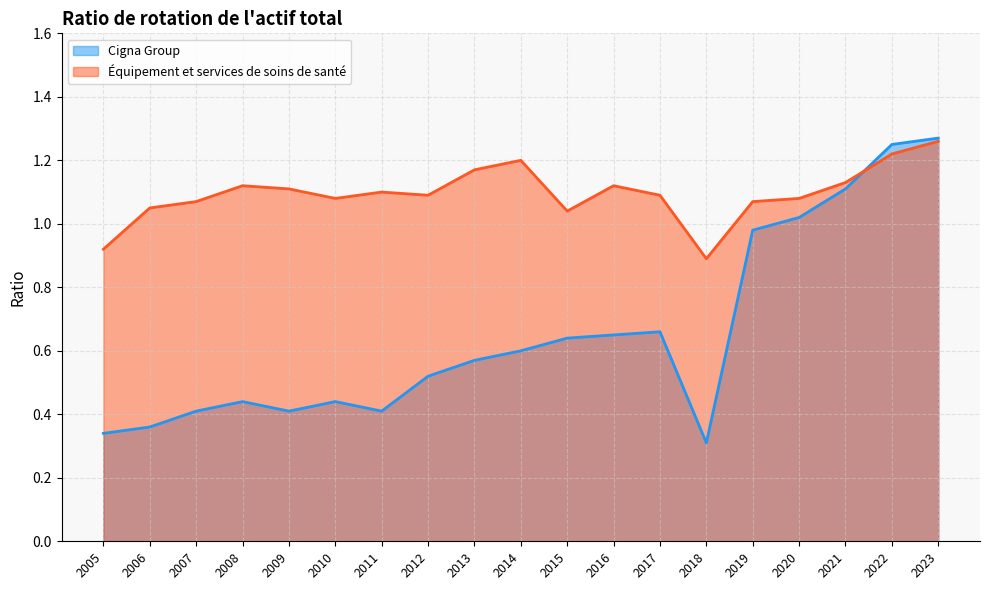

At which category is the sum across all series the highest?

2023